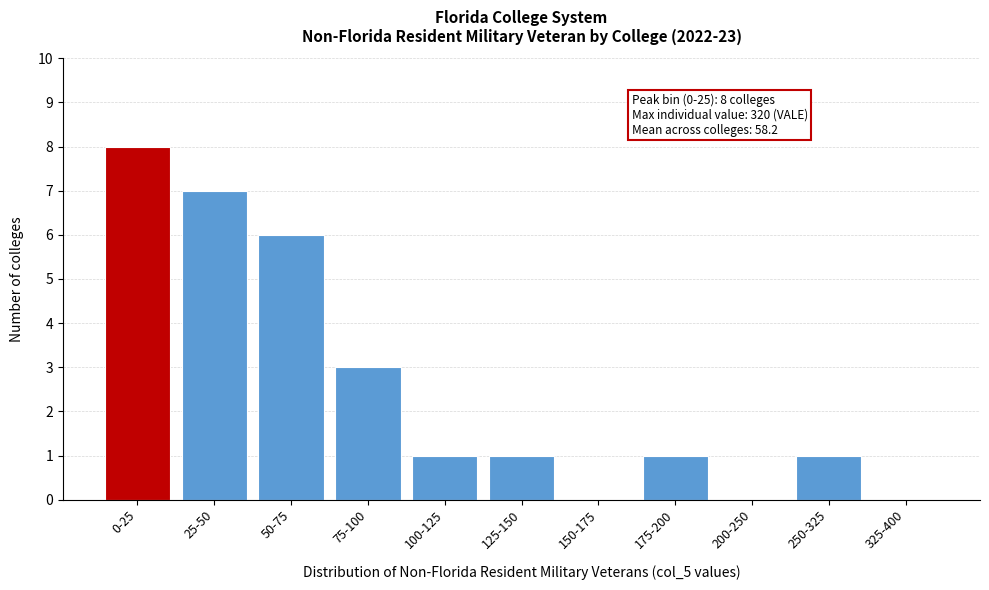

Reading right to left, list all the values displayed in this chart.

325-400=0	250-325=1	200-250=0	175-200=1	150-175=0	125-150=1	100-125=1	75-100=3	50-75=6	25-50=7	0-25=8